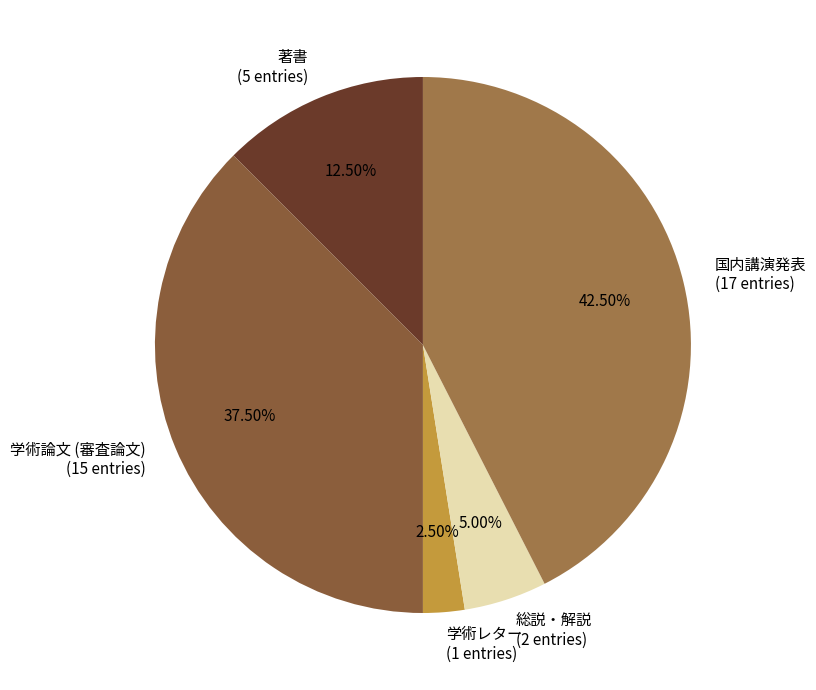

Is there any slice that represents more than half of the pie?

No